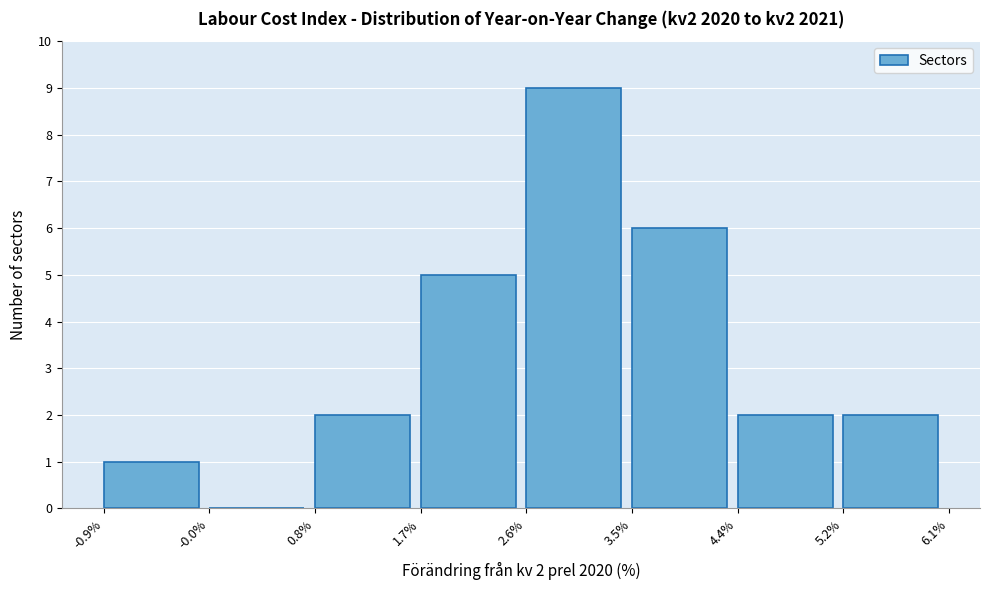

Which range on the x-axis has the tallest bar?

2.6% to 3.5%